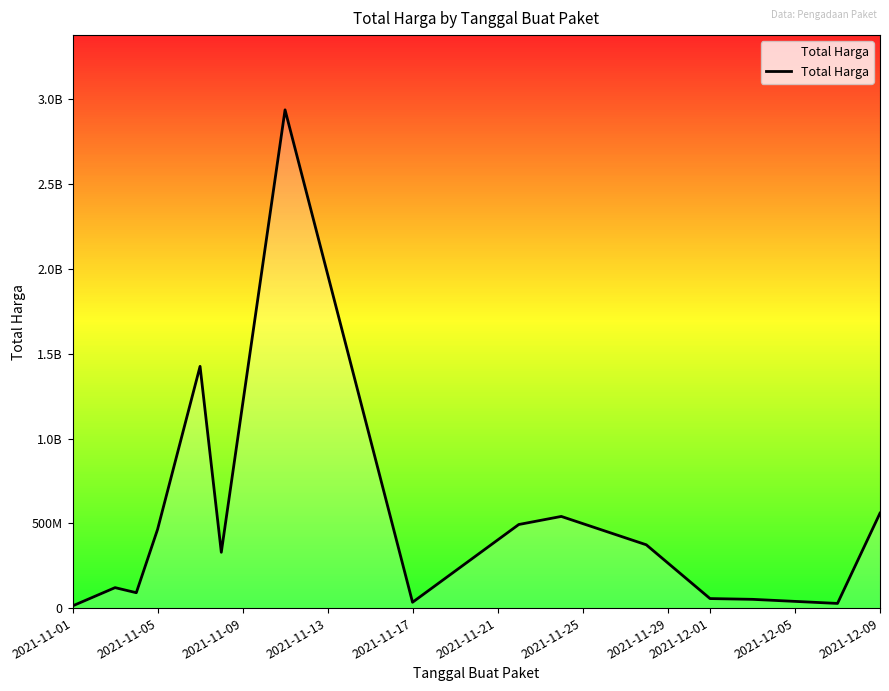

Does the chart have visible grid lines?

No